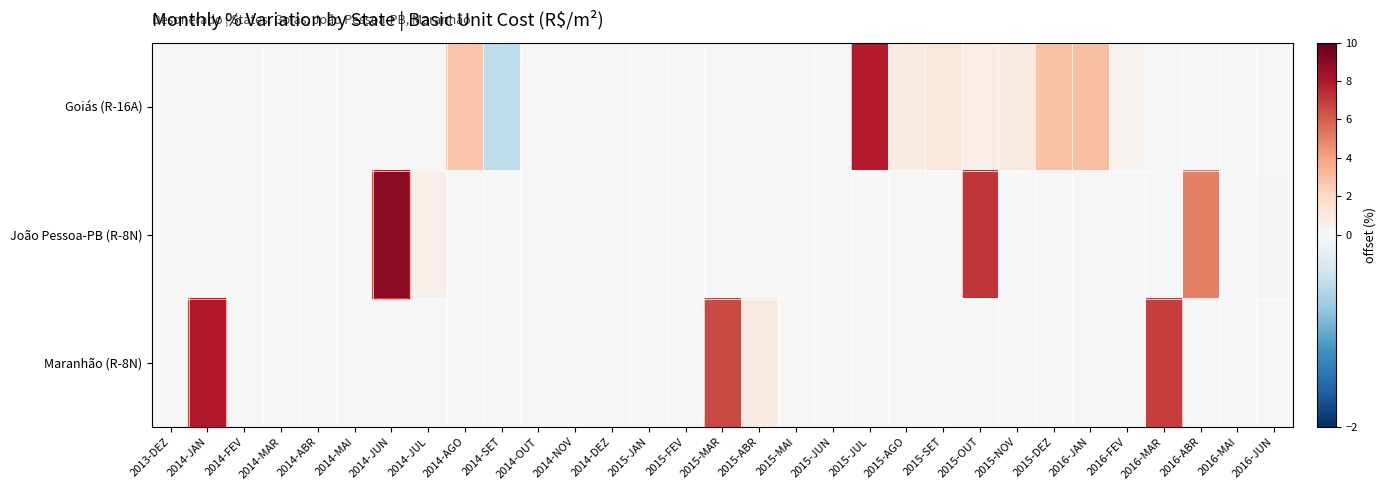

Reading right to left, what are all the values shown in this chart?

Goiás (R-16A): 2016-JUN=0.0	2016-MAI=0.0	2016-ABR=0.0	2016-MAR=0.0	2016-FEV=0.3	2016-JAN=3.0	2015-DEZ=2.9	2015-NOV=0.9	2015-OUT=0.7	2015-SET=1.1	2015-AGO=0.8	2015-JUL=7.9	2015-JUN=0.0	2015-MAI=0.0	2015-ABR=0.0	2015-MAR=0.0	2015-FEV=0.0	2015-JAN=0.0	2014-DEZ=0.0	2014-NOV=0.0	2014-OUT=0.0	2014-SET=-0.5	2014-AGO=2.8	2014-JUL=0.0	2014-JUN=0.0	2014-MAI=0.0	2014-ABR=0.0	2014-MAR=0.0	2014-FEV=0.0	2014-JAN=-0.0	2013-DEZ=0.0
João Pessoa-PB (R-8N): 2016-JUN=-0.0	2016-MAI=0.0	2016-ABR=5.0	2016-MAR=0.0	2016-FEV=0.0	2016-JAN=0.0	2015-DEZ=0.0	2015-NOV=0.0	2015-OUT=7.1	2015-SET=0.0	2015-AGO=0.0	2015-JUL=0.0	2015-JUN=0.0	2015-MAI=0.0	2015-ABR=0.0	2015-MAR=0.0	2015-FEV=0.0	2015-JAN=0.0	2014-DEZ=0.0	2014-NOV=0.0	2014-OUT=0.0	2014-SET=0.0	2014-AGO=0.0	2014-JUL=0.5	2014-JUN=9.0	2014-MAI=0.0	2014-ABR=0.0	2014-MAR=0.0	2014-FEV=0.0	2014-JAN=0.0	2013-DEZ=0.0
Maranhão (R-8N): 2016-JUN=0.0	2016-MAI=0.0	2016-ABR=0.0	2016-MAR=6.9	2016-FEV=0.0	2016-JAN=0.0	2015-DEZ=0.0	2015-NOV=0.0	2015-OUT=0.0	2015-SET=0.0	2015-AGO=0.0	2015-JUL=0.0	2015-JUN=0.0	2015-MAI=0.0	2015-ABR=0.8	2015-MAR=6.6	2015-FEV=0.0	2015-JAN=0.0	2014-DEZ=0.0	2014-NOV=0.0	2014-OUT=0.0	2014-SET=0.0	2014-AGO=0.0	2014-JUL=0.0	2014-JUN=0.0	2014-MAI=0.0	2014-ABR=0.0	2014-MAR=0.0	2014-FEV=0.0	2014-JAN=8.0	2013-DEZ=0.0